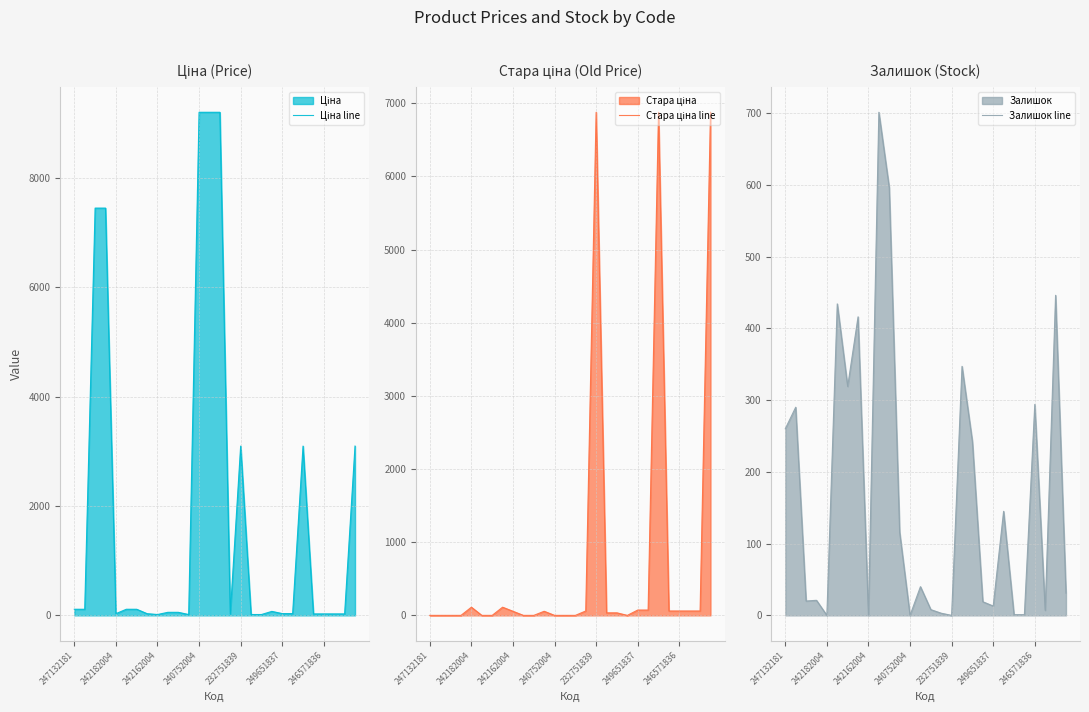

Count the number of data series in this chart.

3